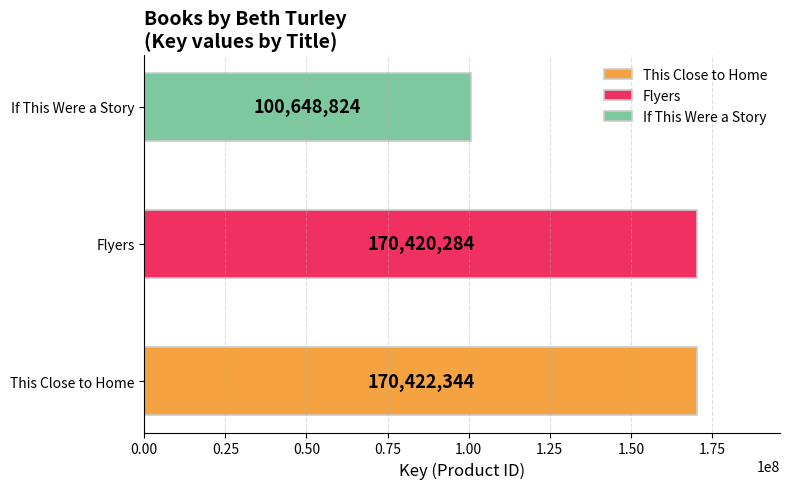

What is the approximate value at If This Were a Story?

100648824